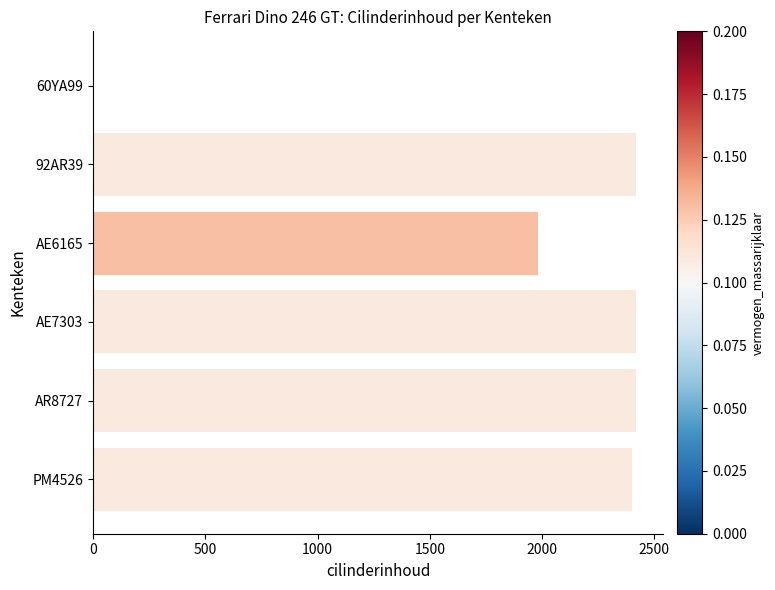

What is the change in value from AE6165 to AR8727?

+434